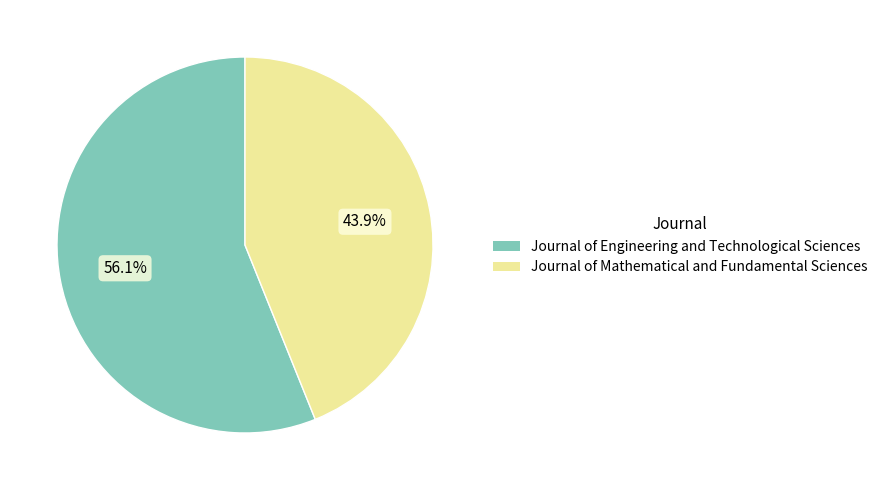

Rank the categories by value from highest to lowest.

Journal of Engineering and Technological Sciences, Journal of Mathematical and Fundamental Sciences